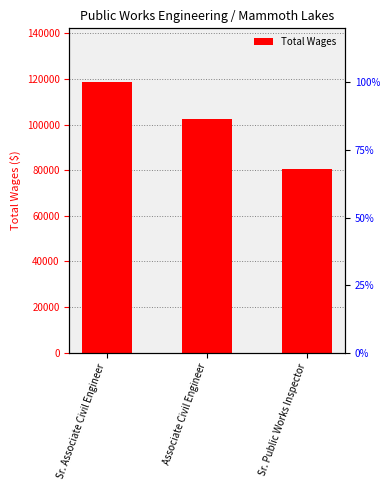

How many bars are there in total?

3